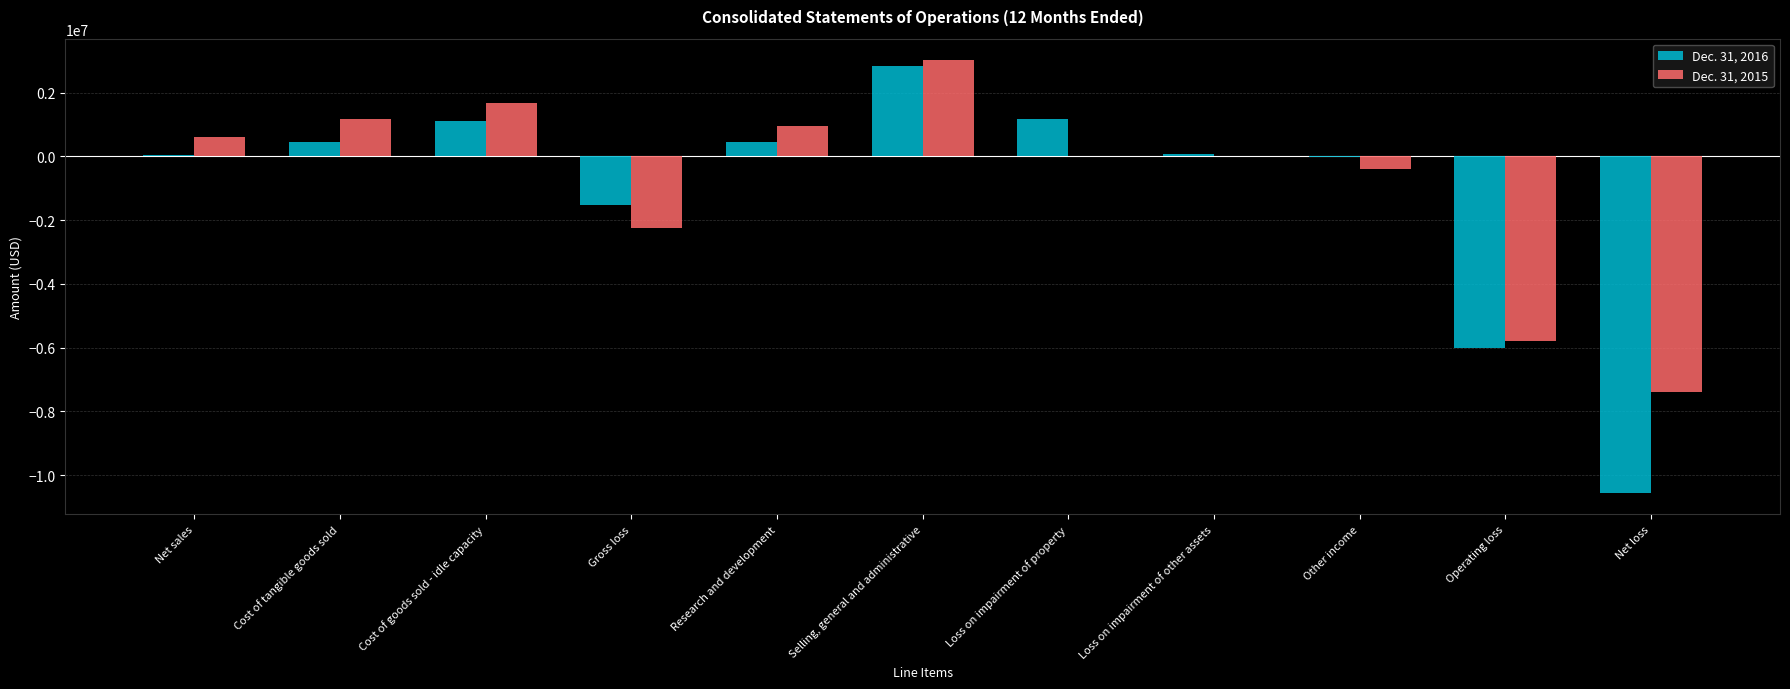

What is the greatest value displayed?

3016346